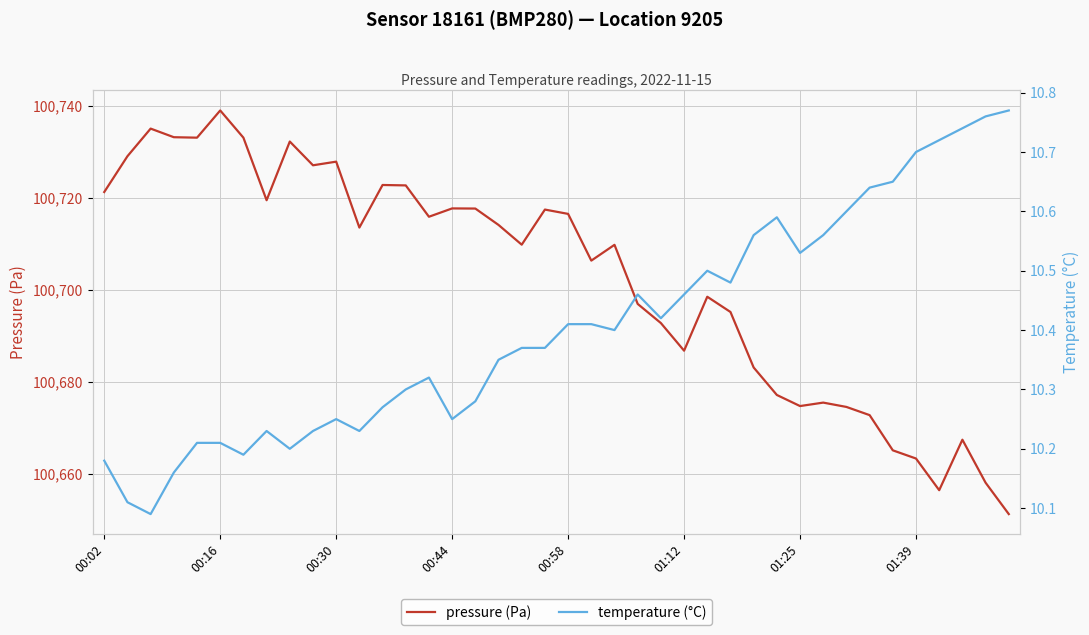

Which series has the widest spread of values?

pressure (Pa)